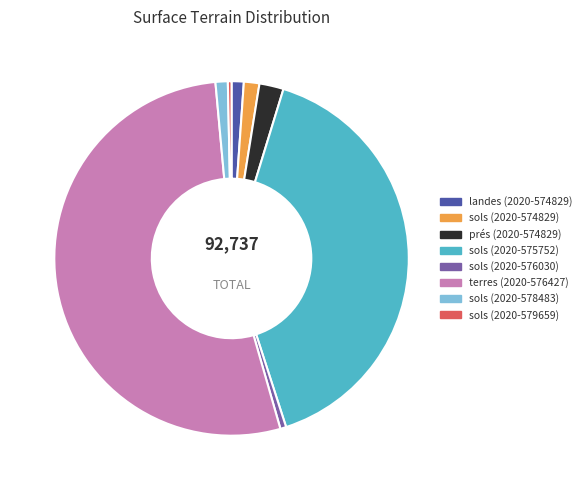

True or false: sols (2020-575752) accounts for 40% of the total.

True